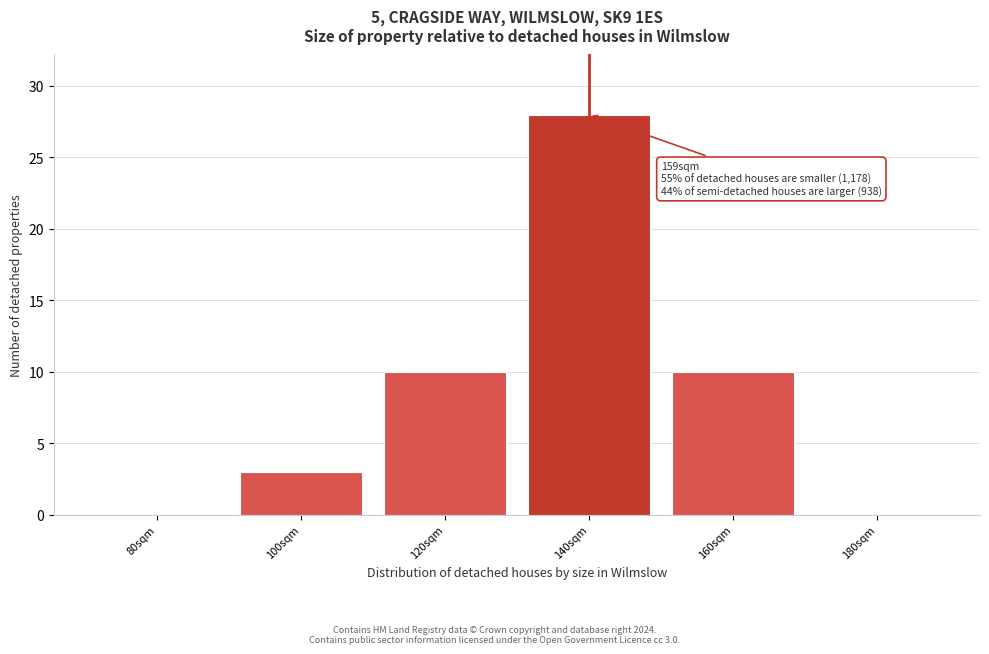

Reading left to right, extract all data points from this chart.

80sqm=0	100sqm=3	120sqm=10	140sqm=28	160sqm=10	180sqm=0